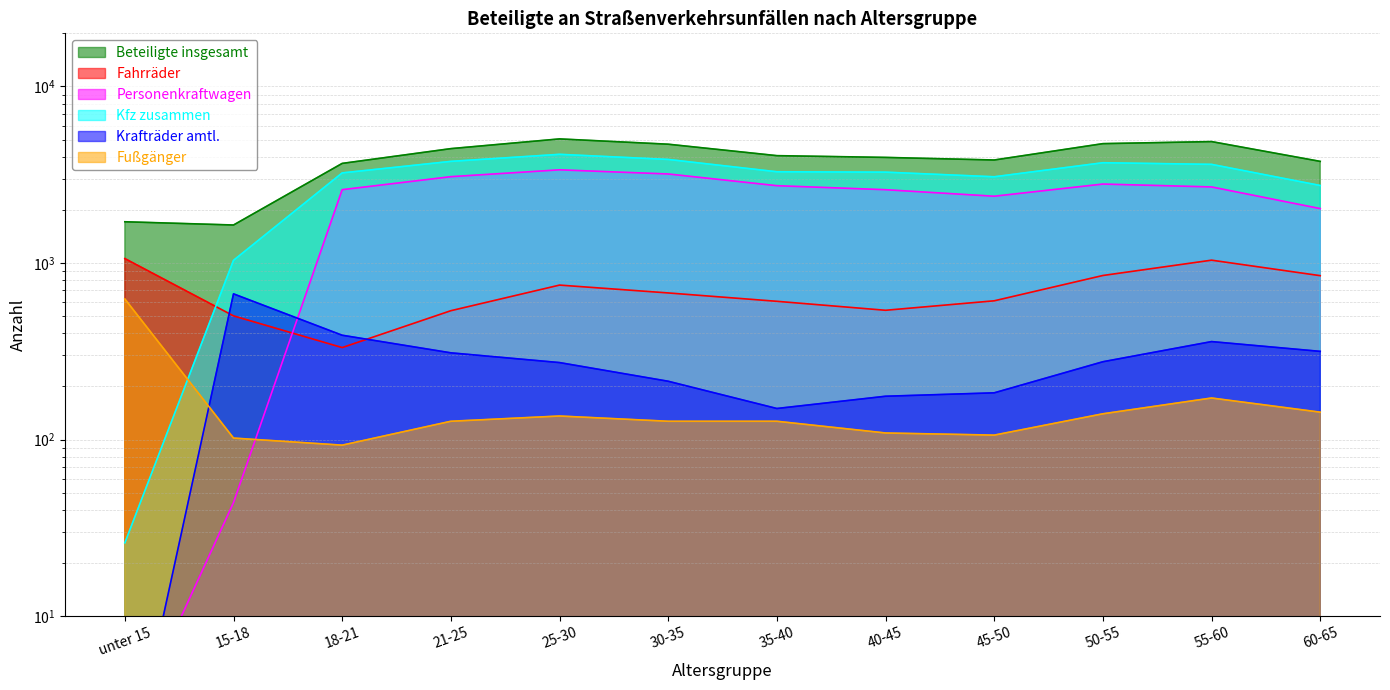

Between 25-30 and 50-55, which is larger?

25-30